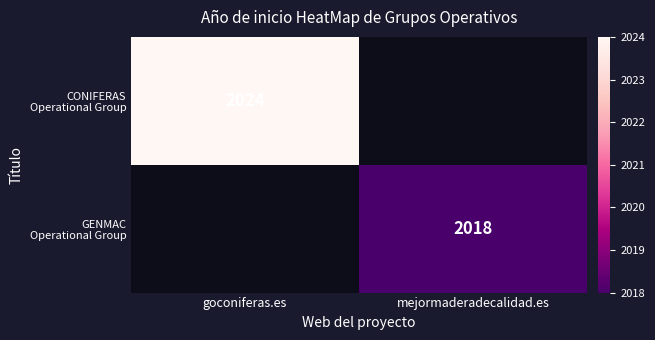

At how many categories does at least one series exceed 2018?

1